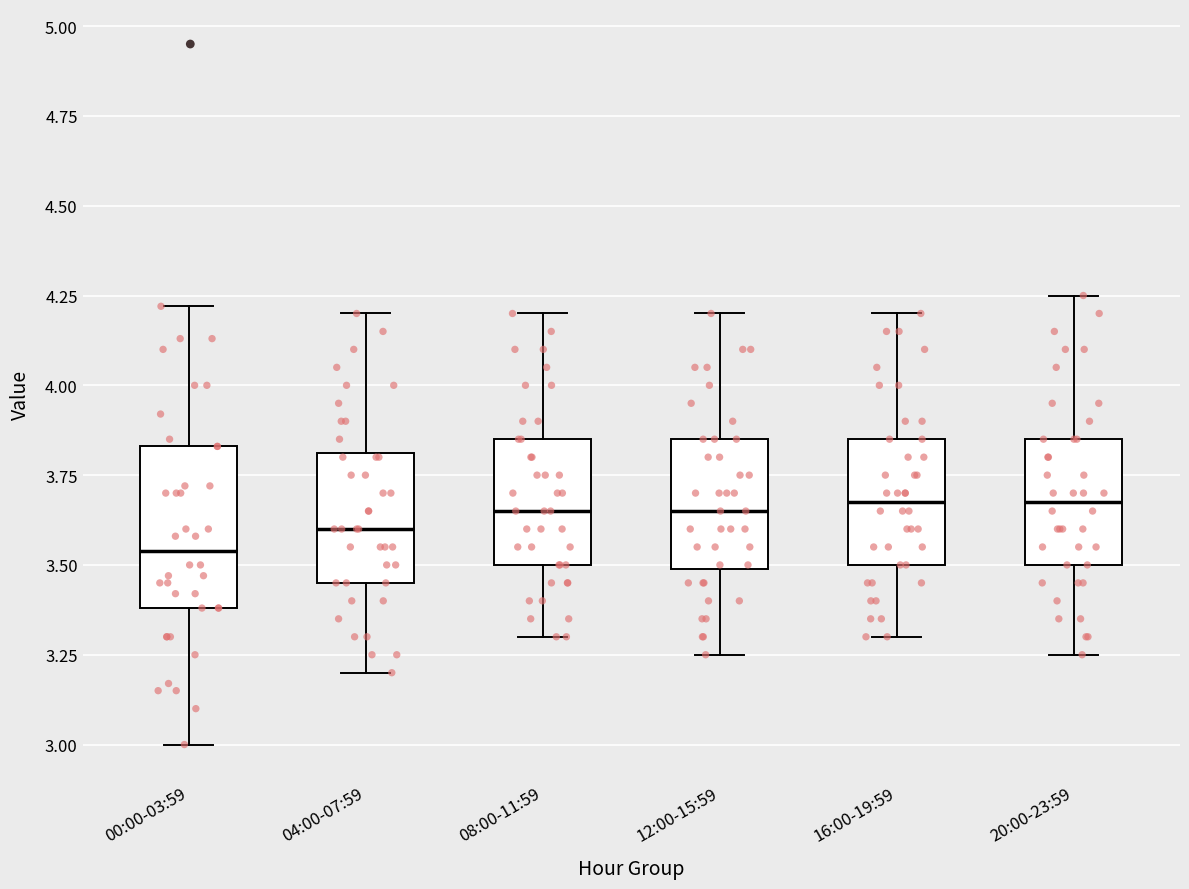

Reading left to right, read every box against the y-axis: the position of its median line, the range the box covers, and the ends of its whiskers. The values are not printed on the chart, so give them approximately, as read against the axis.

00:00-03:59: median 3.55, box 3.40 to 3.85, whiskers 3.00 to 4.20
04:00-07:59: median 3.60, box 3.45 to 3.80, whiskers 3.20 to 4.20
08:00-11:59: median 3.65, box 3.50 to 3.85, whiskers 3.30 to 4.20
12:00-15:59: median 3.65, box 3.50 to 3.85, whiskers 3.25 to 4.20
16:00-19:59: median 3.70, box 3.50 to 3.85, whiskers 3.30 to 4.20
20:00-23:59: median 3.70, box 3.50 to 3.85, whiskers 3.25 to 4.25